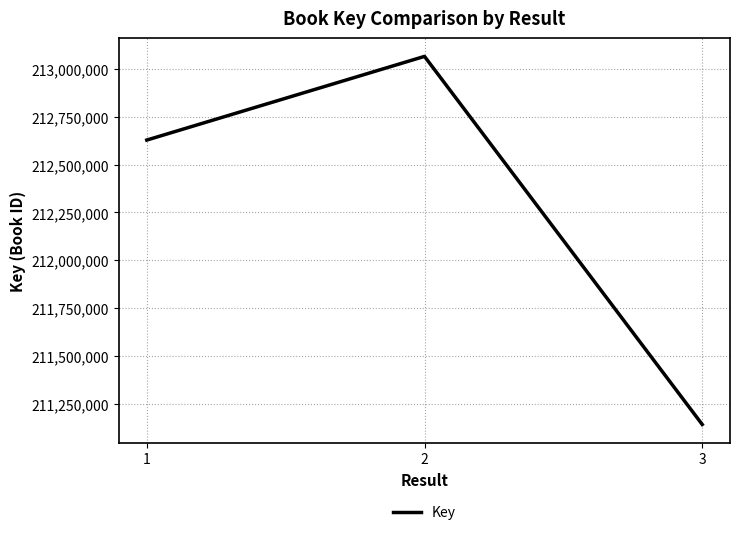

Rank the categories by value from lowest to highest.

3, 1, 2